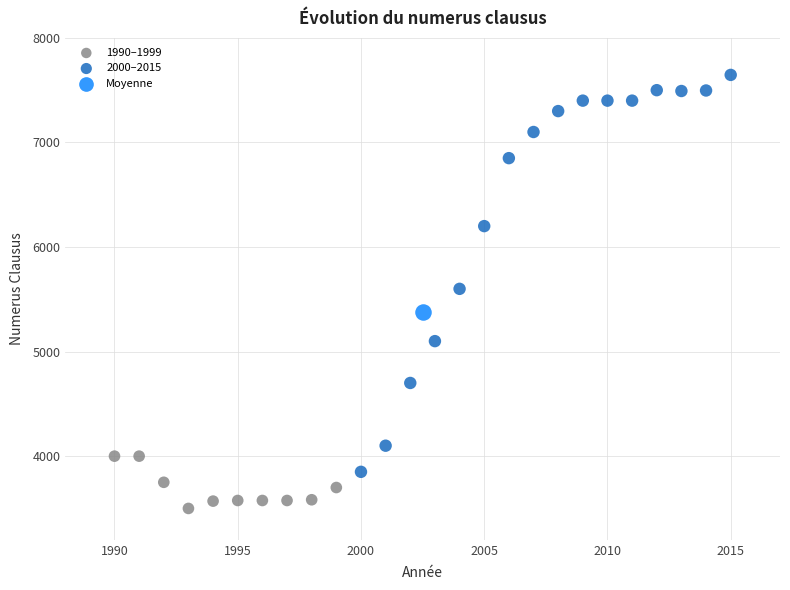

Which series reaches the minimum Y coordinate?

1990–1999